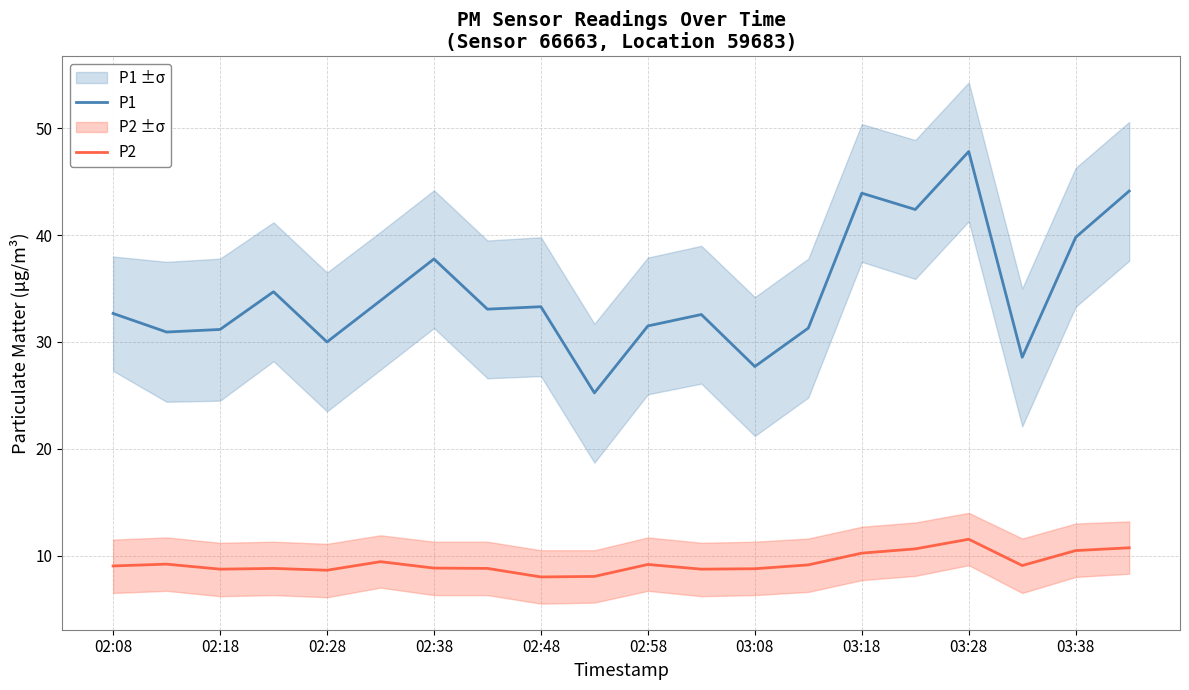

What is the minimum value for P1?

25.2